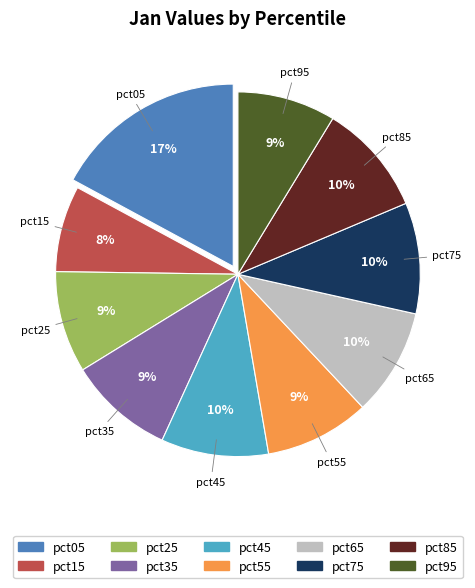

To the nearest percent, what percentage of the pie is pct95?

9%